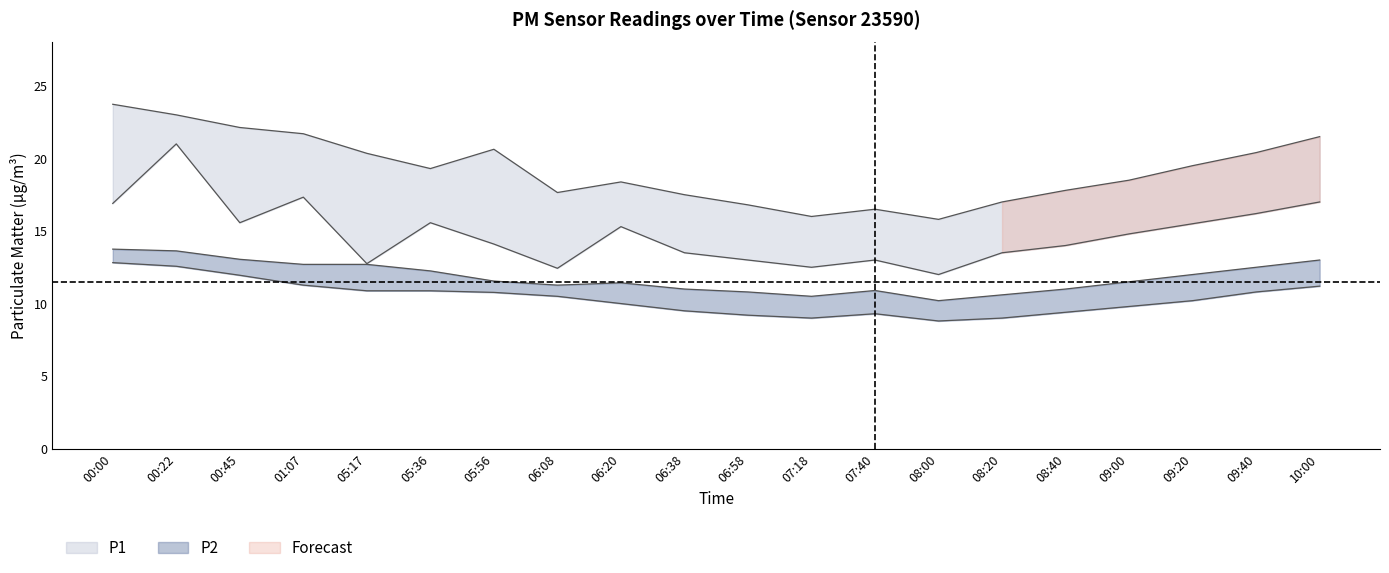

At which category does P2 reach its first local valley?

06:08